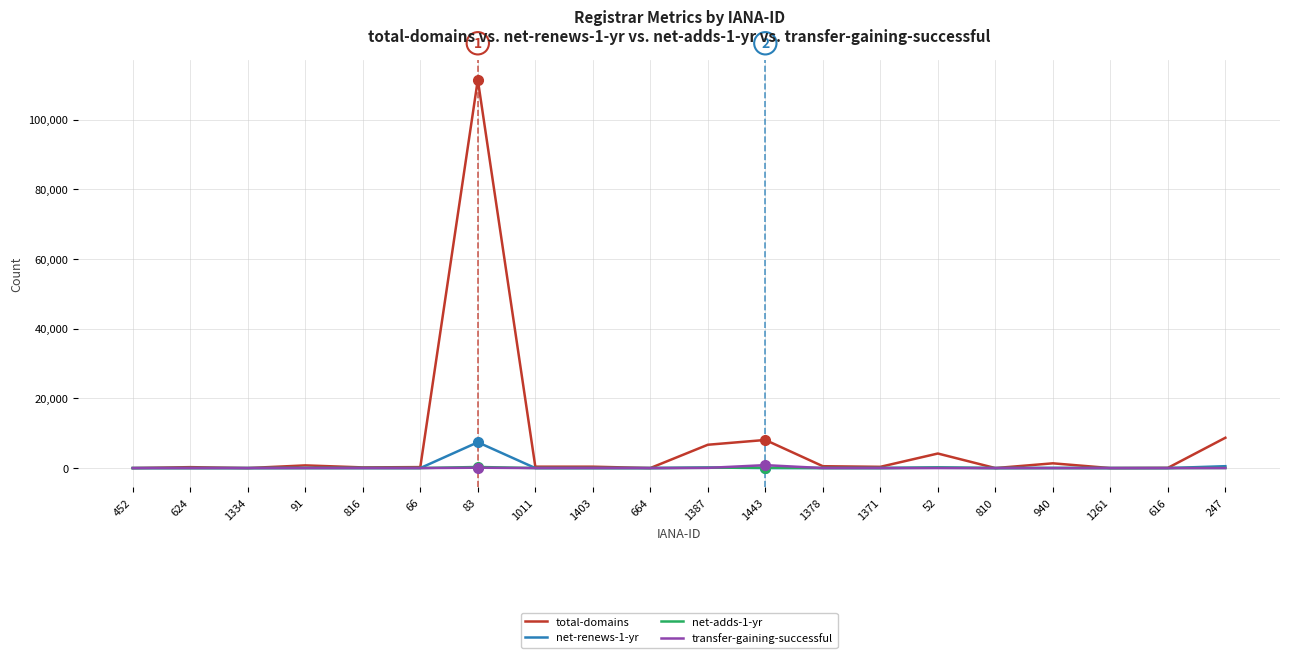

At which category is the sum across all series the highest?

83